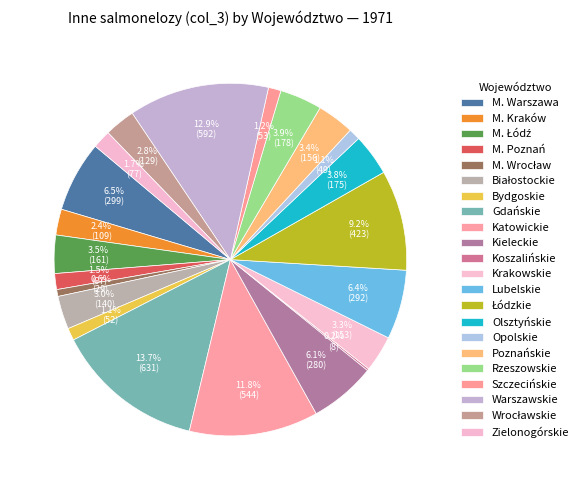

Combined, what portion of the pie is Szczecińskie and M. Łódź?

4.7%